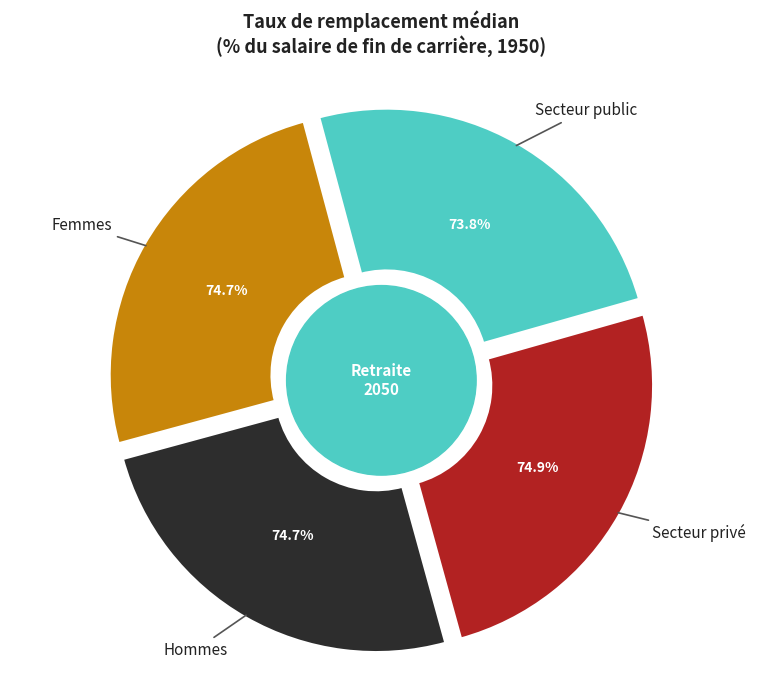

Is there any slice that represents more than half of the pie?

No